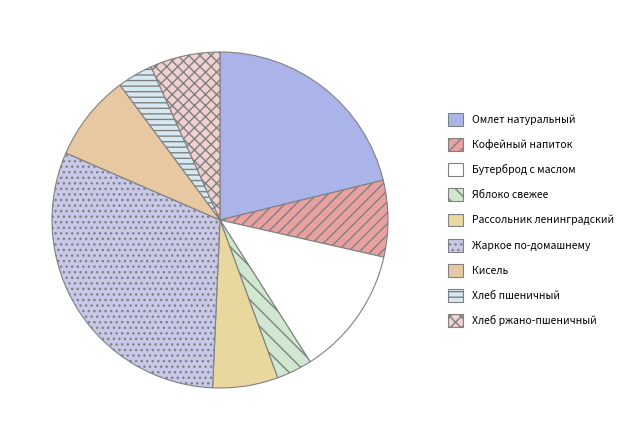

Rank the categories by value from lowest to highest.

Хлеб пшеничный, Яблоко свежее, Рассольник ленинградский, Хлеб ржано-пшеничный, Кофейный напиток, Кисель, Бутерброд с маслом, Омлет натуральный, Жаркое по-домашнему